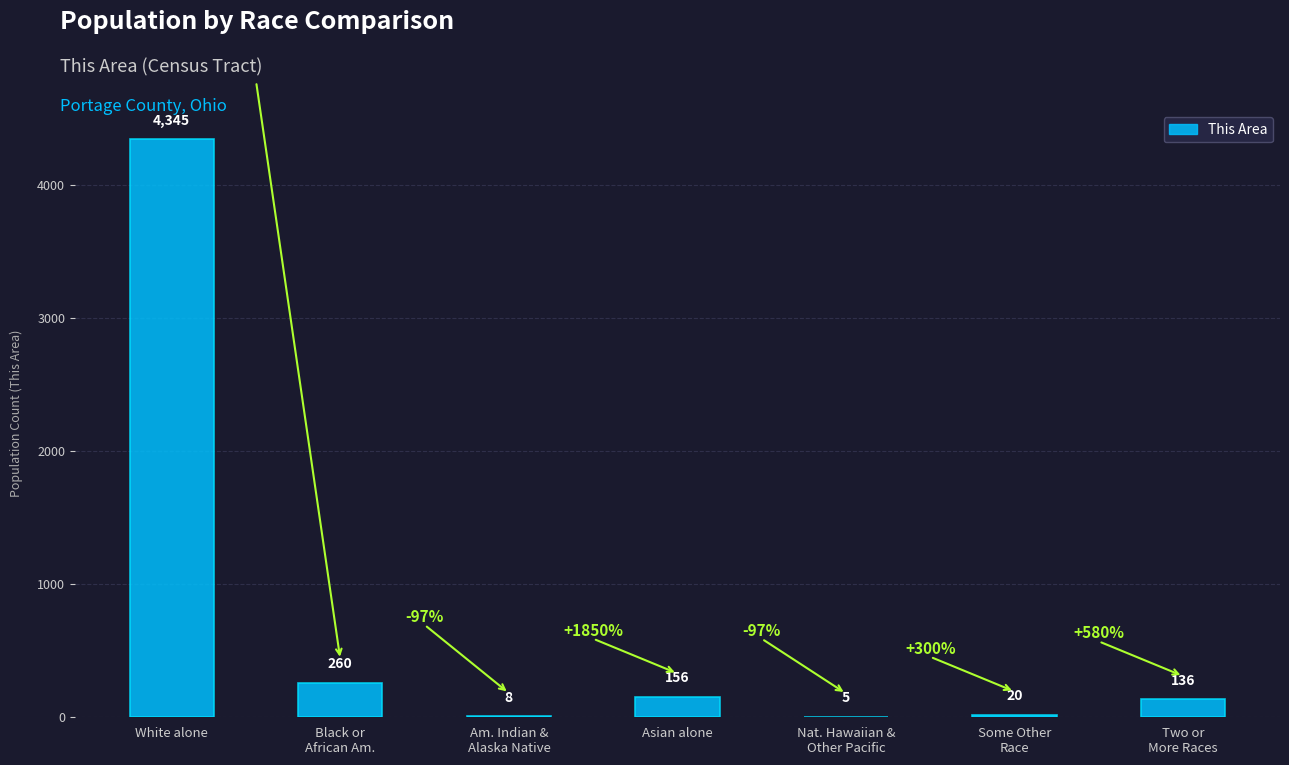

Is it true that the value at Some Other
Race is 20?

True